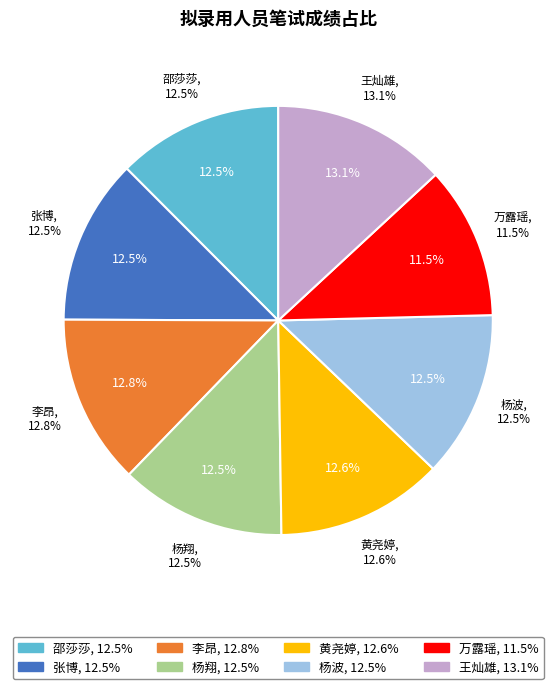

Rank the categories by value from lowest to highest.

万露瑶, 张博, 邵莎莎, 杨翔, 杨波, 黄尧婷, 李昂, 王灿雄